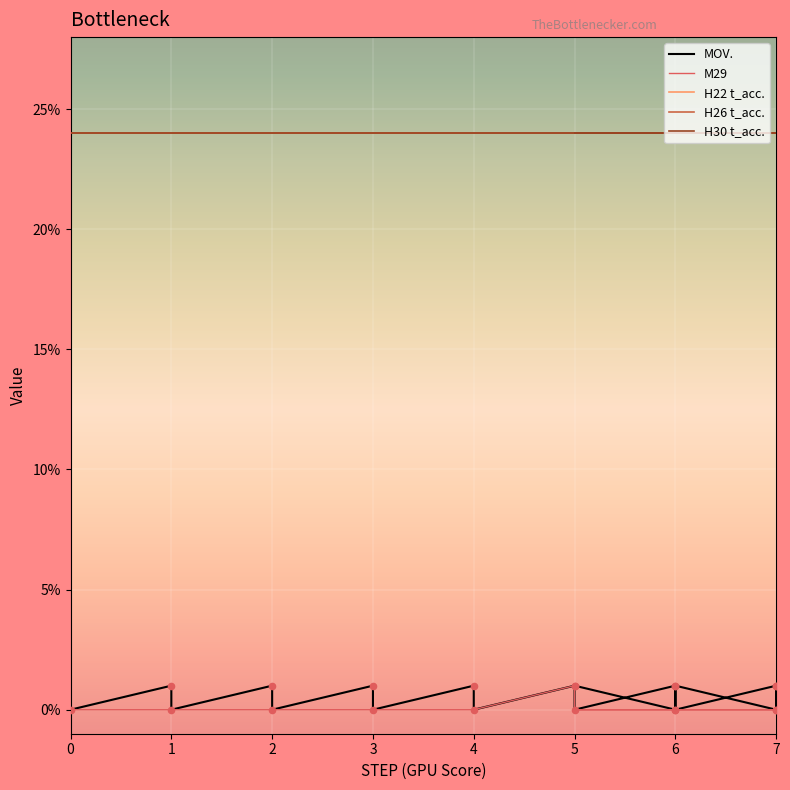

Is the value of H26 t_acc. at 5 greater than the value of H30 t_acc. at 6?

No